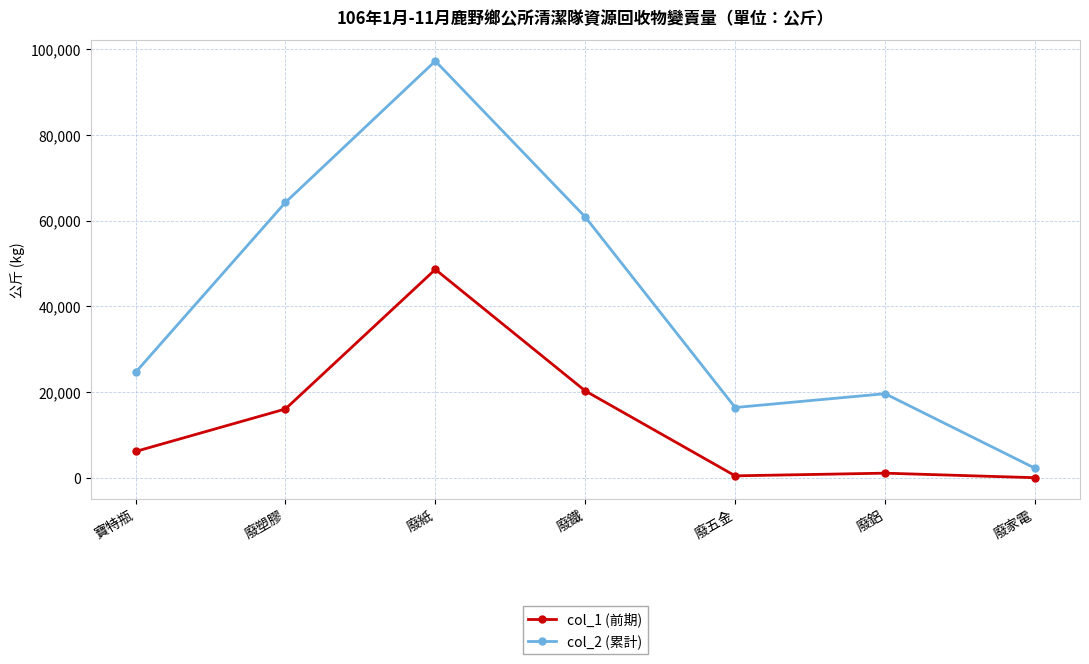

What is the label of the 5th point from the right?

廢紙